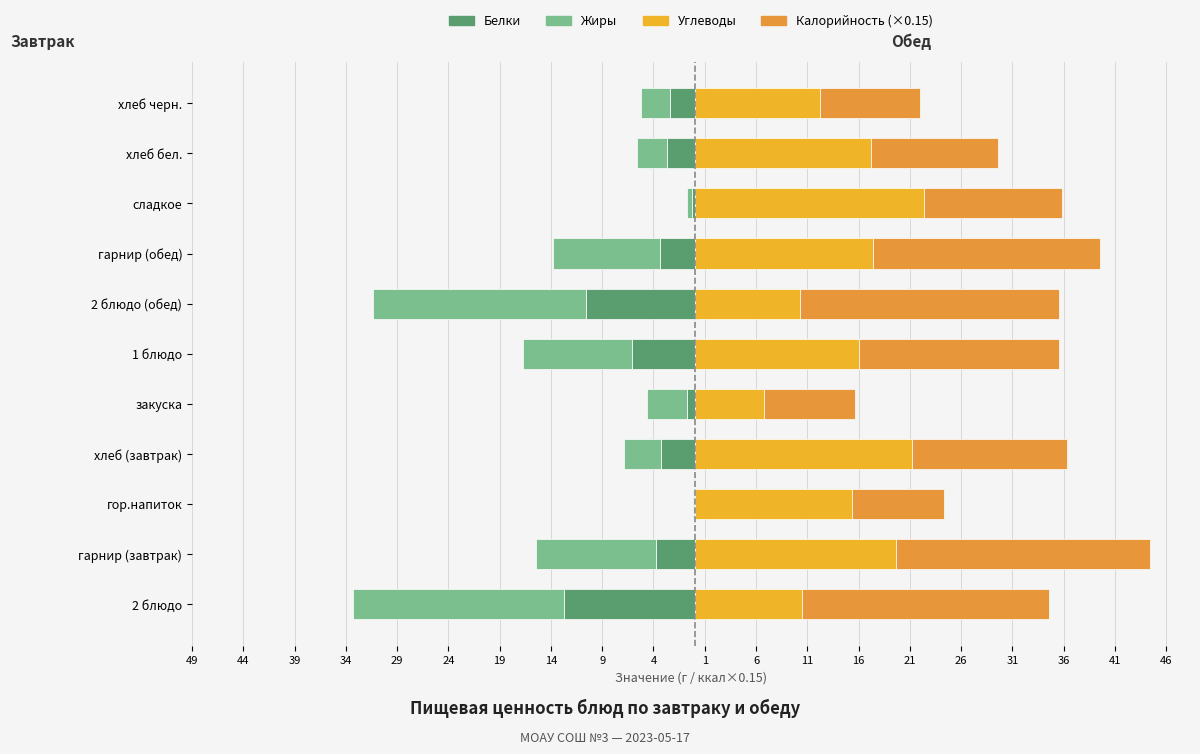

What is the difference between the maximum and minimum values in the Калорийность series?

16.3